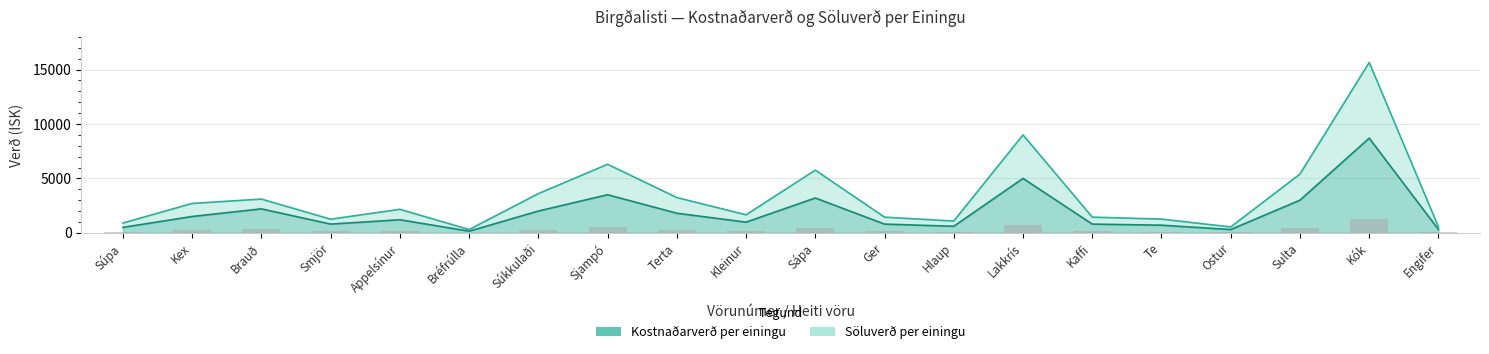

Which series changed the most between Terta and Kaffi?

Söluverð per einingu